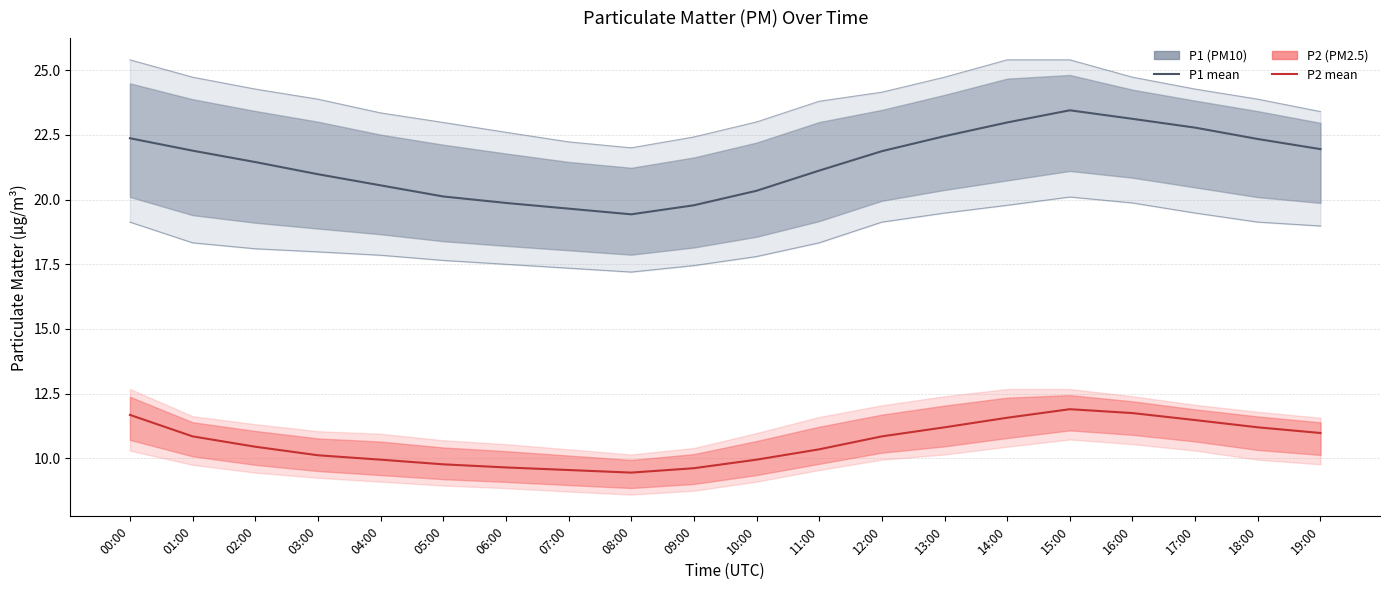

List the series in order of their overall mean, lowest first.

P2 (PM2.5) mean, P1 (PM10) mean